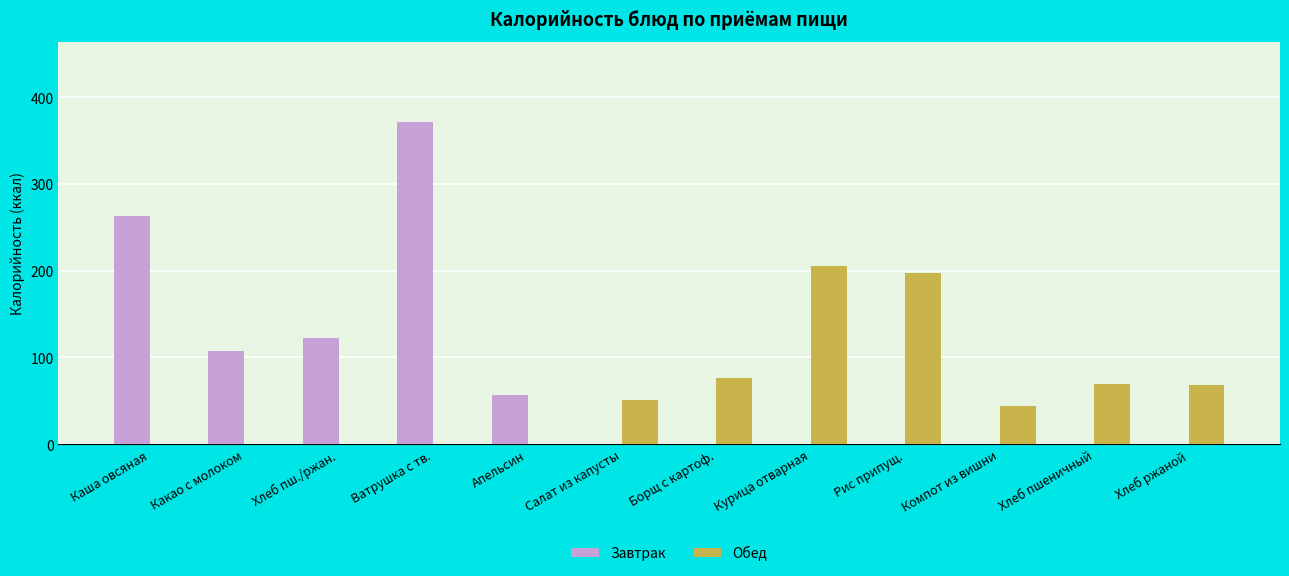

What is the sum of the Обед values at Хлеб ржаной and Салат из капусты?

119.0